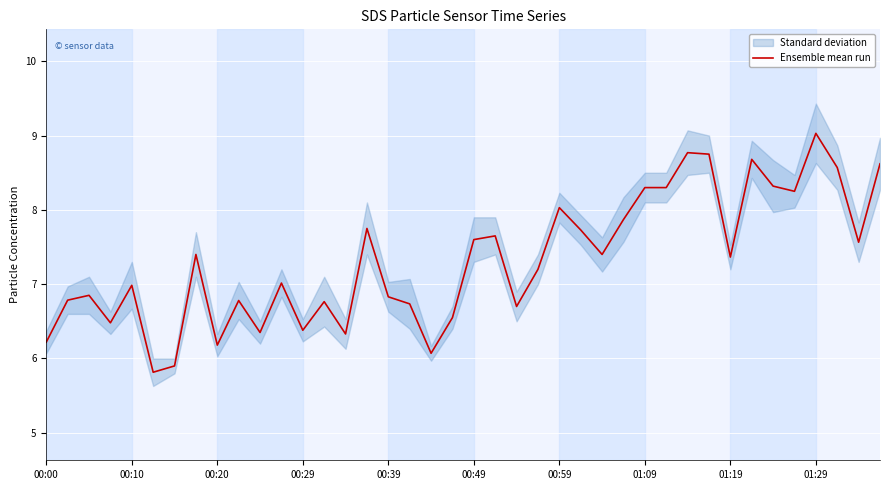

What is the maximum value for Ensemble mean run?

9.0